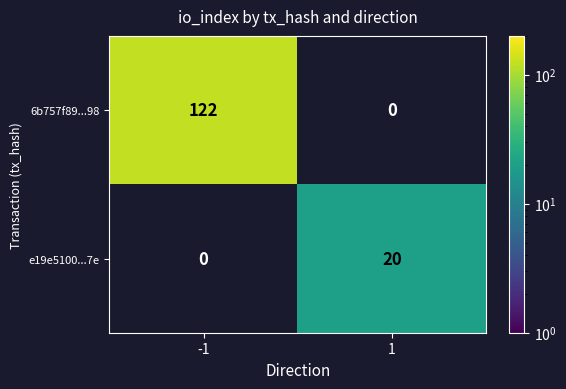

True or false: e19e5100...7e has a value of 20 at 1.

True